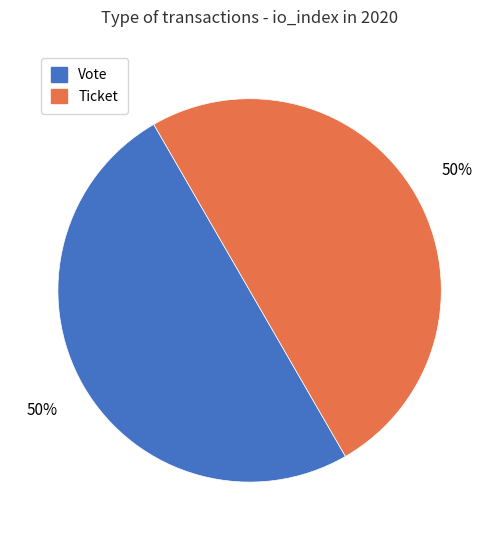

To the nearest percent, what is the combined percentage of Vote and Ticket?

100%